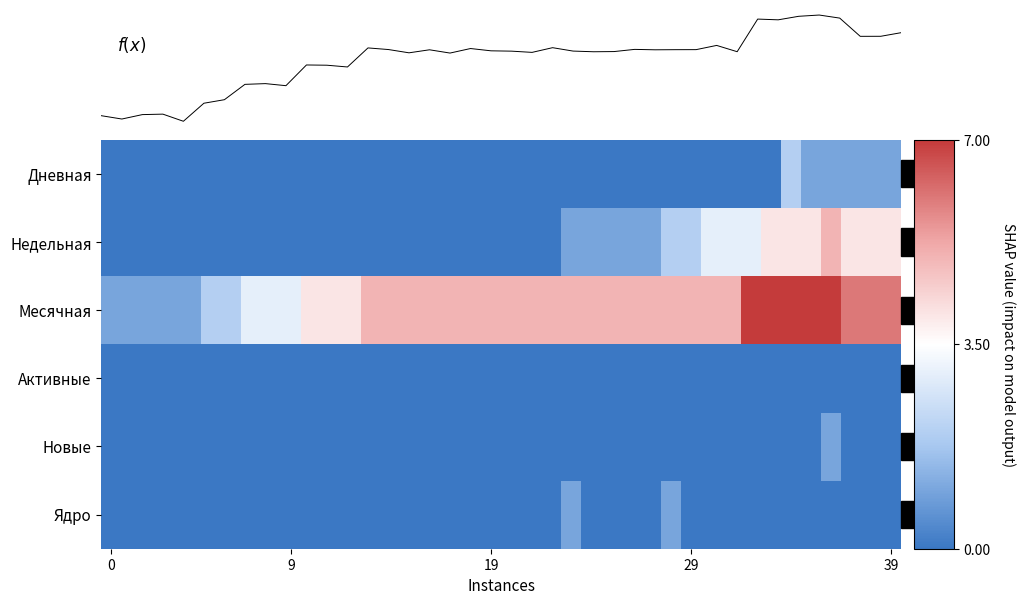

Between 21 and 10, which is larger?

21